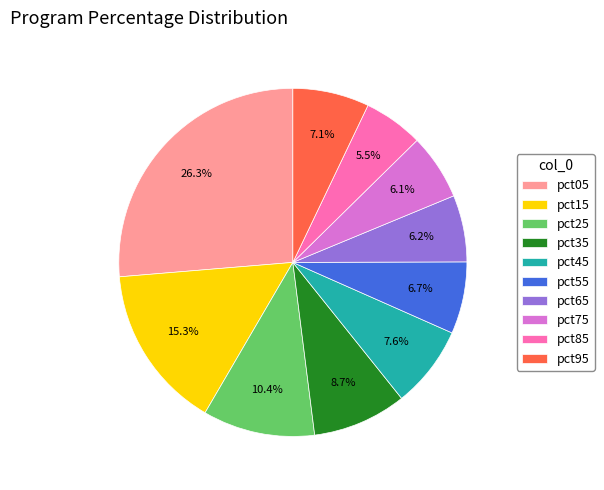

To the nearest percent, what portion does pct45 represent?

8%